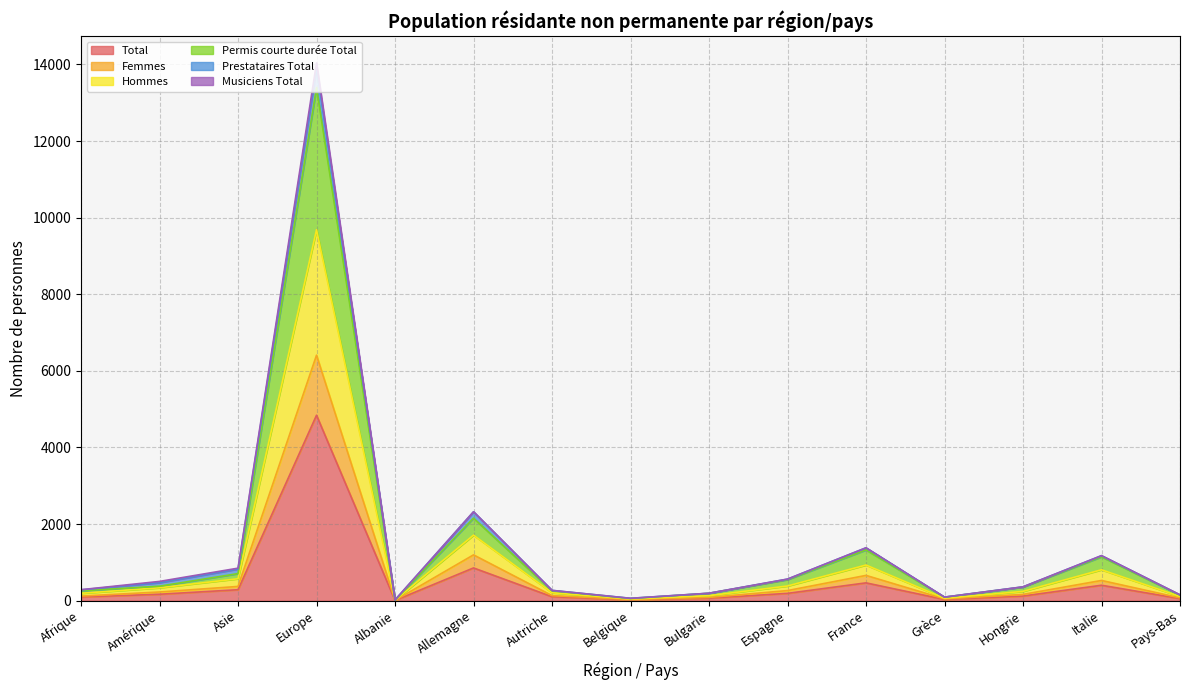

What is the maximum value for Total?

4842